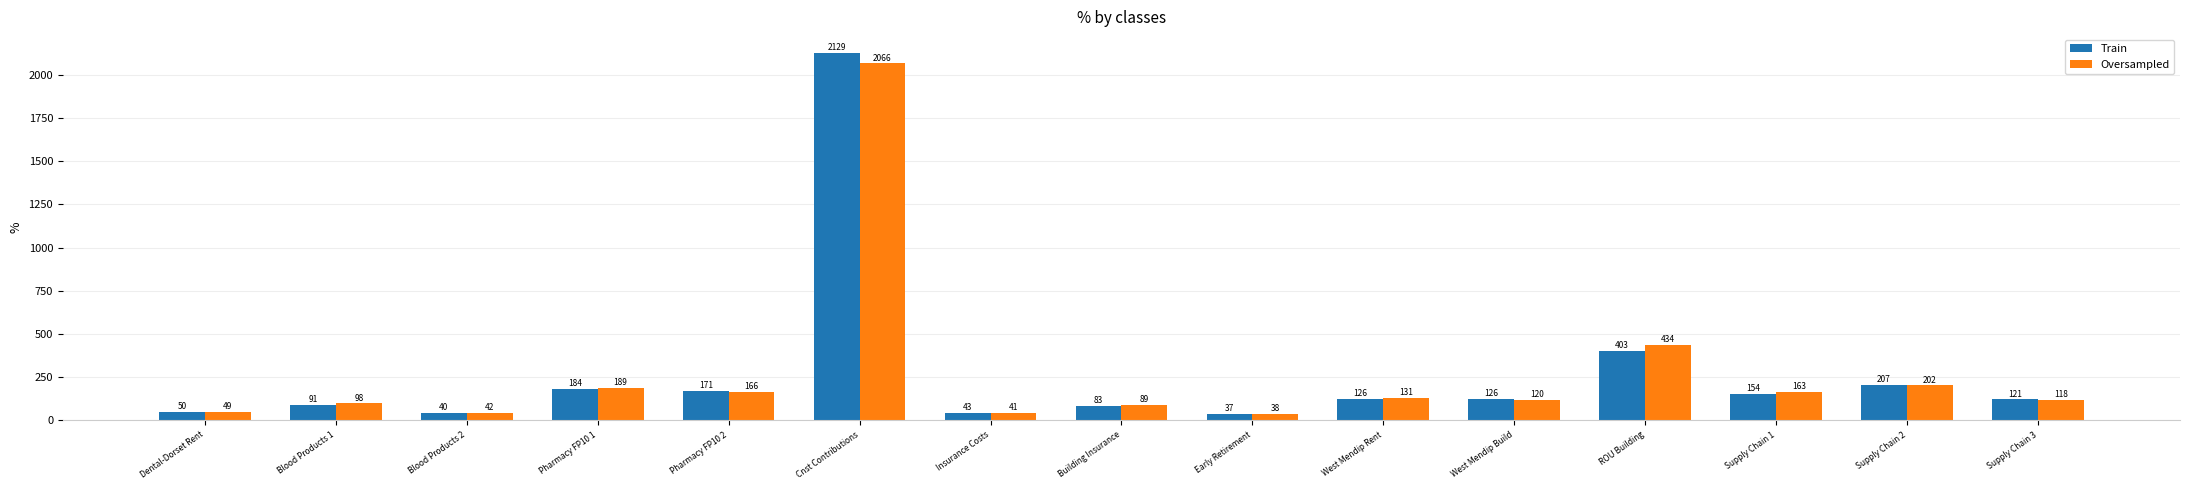

At Insurance Costs, list the series in order from largest to smallest.

Train, Oversampled